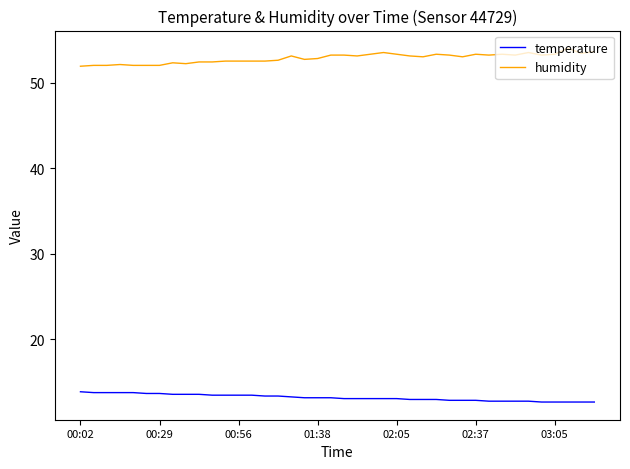

Rank the series by their maximum value, from highest to lowest.

humidity, temperature